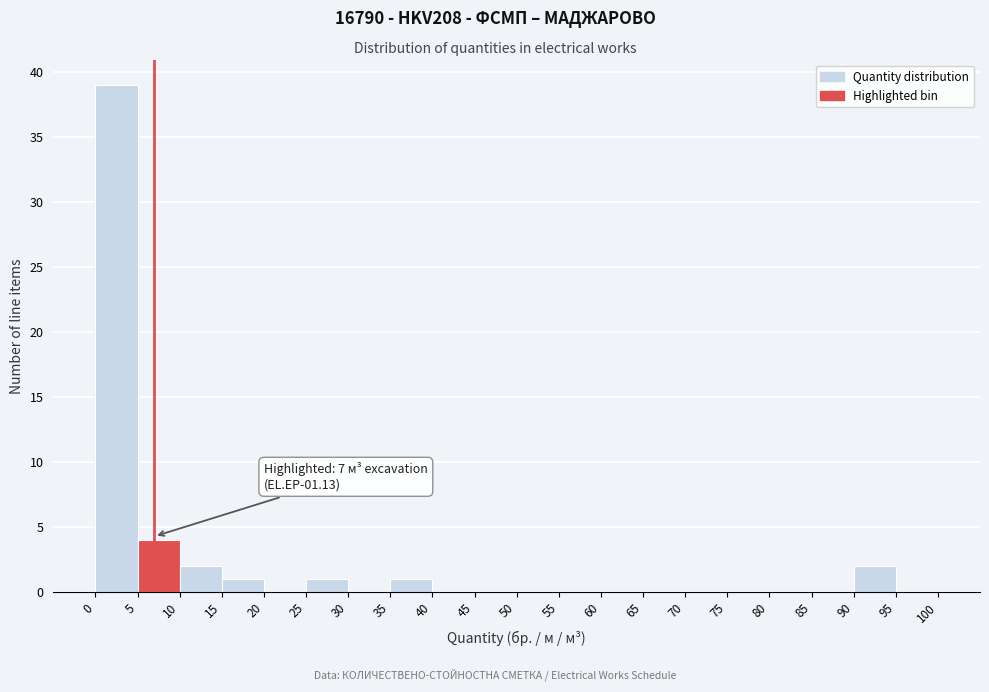

Over which range of the x-axis is the bar tallest?

0 to 5